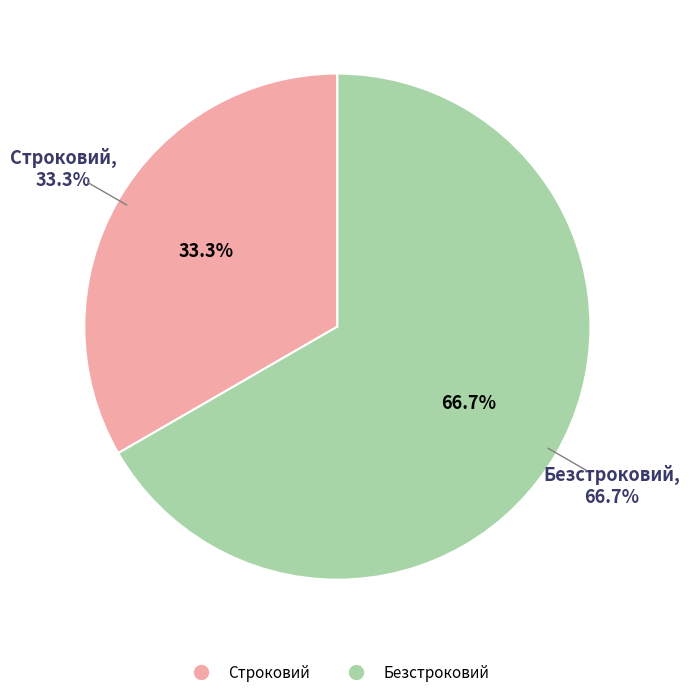

The Безстроковий slice represents 81% of the pie. True or false?

False